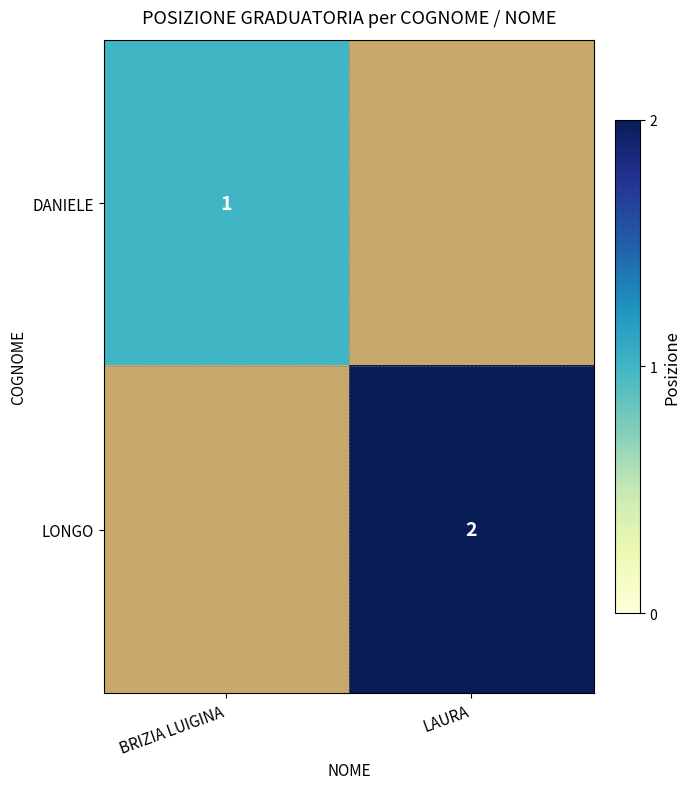

The value of LONGO at LAURA is 2. True or false?

True